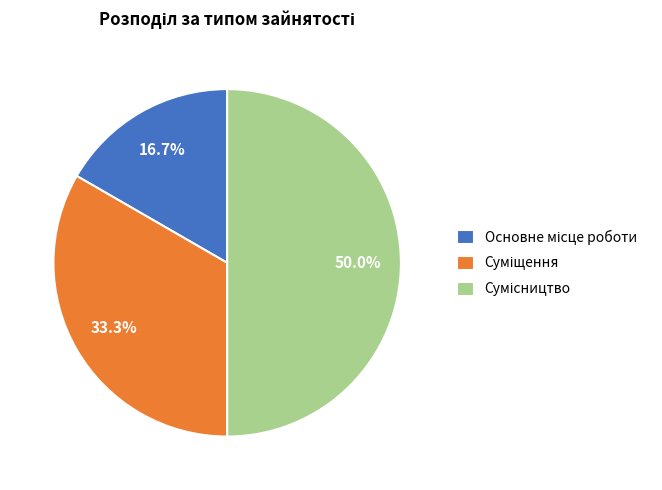

Is there any slice that represents more than half of the pie?

No